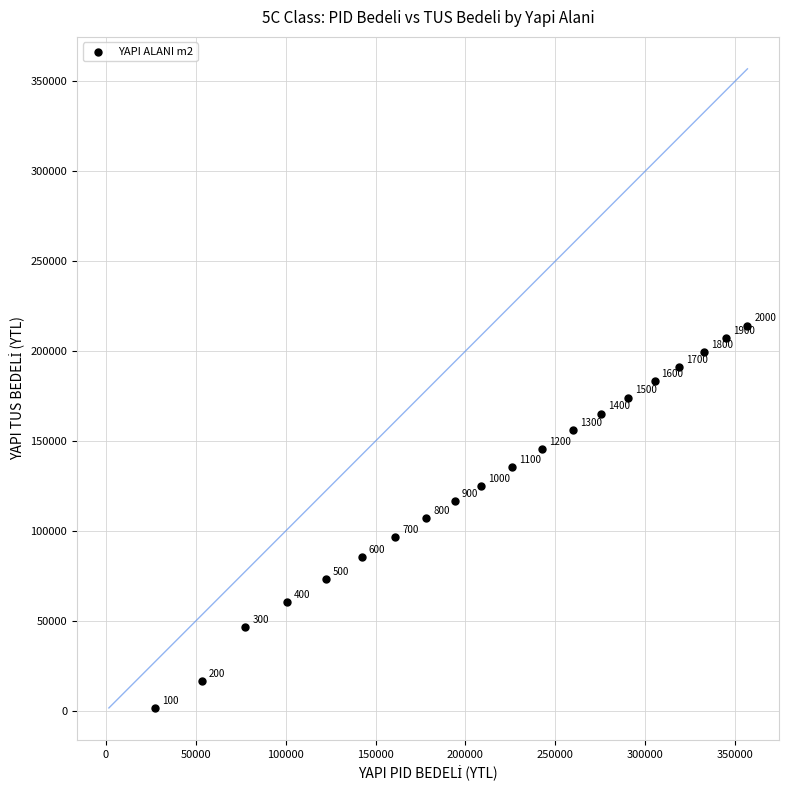

What Y value in the scatter plot is closest to 107865?

106973